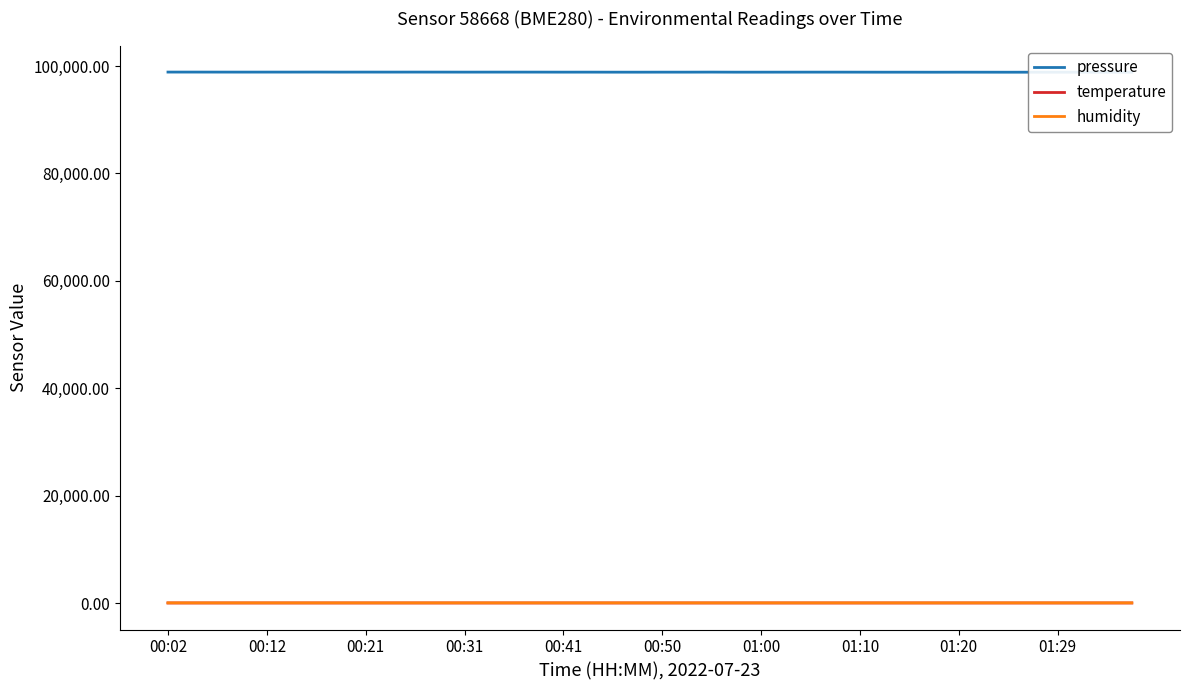

True or false: pressure and humidity intersect in this chart.

False